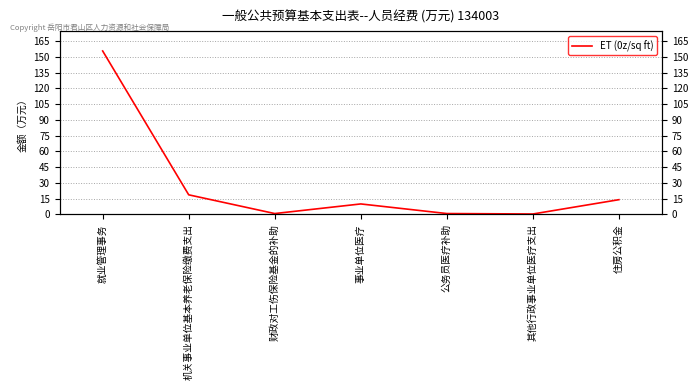

What is the difference between the values at 事业单位医疗 and 就业管理事务?

145.7